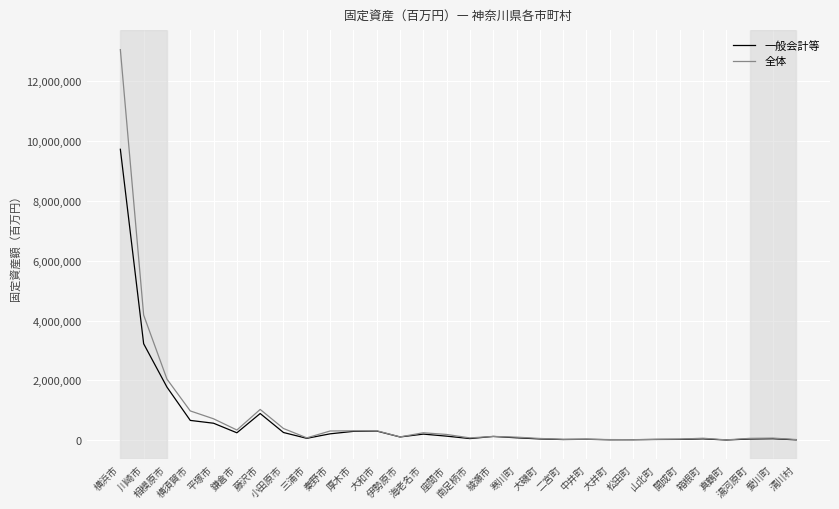

The 一般会計等 series shows 29906 at 中井町. True or false?

True